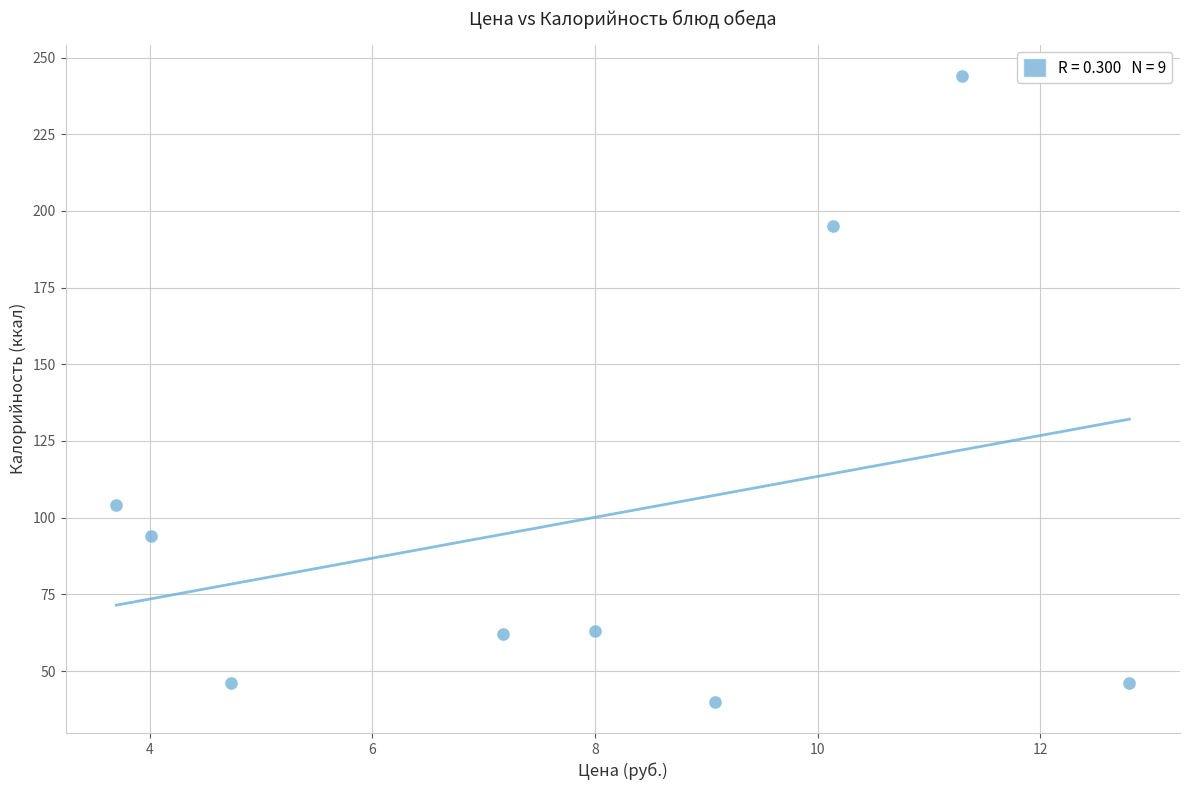

What is the range of Y values (max minus min)?

204